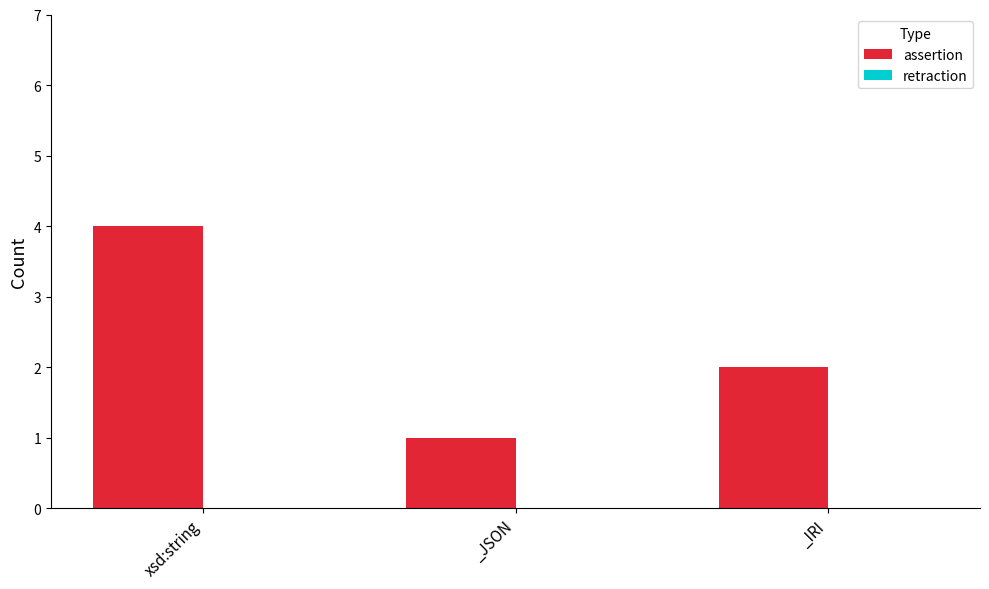

Reading left to right, extract all data points from this chart.

xsd:string=4	_JSON=1	_IRI=2